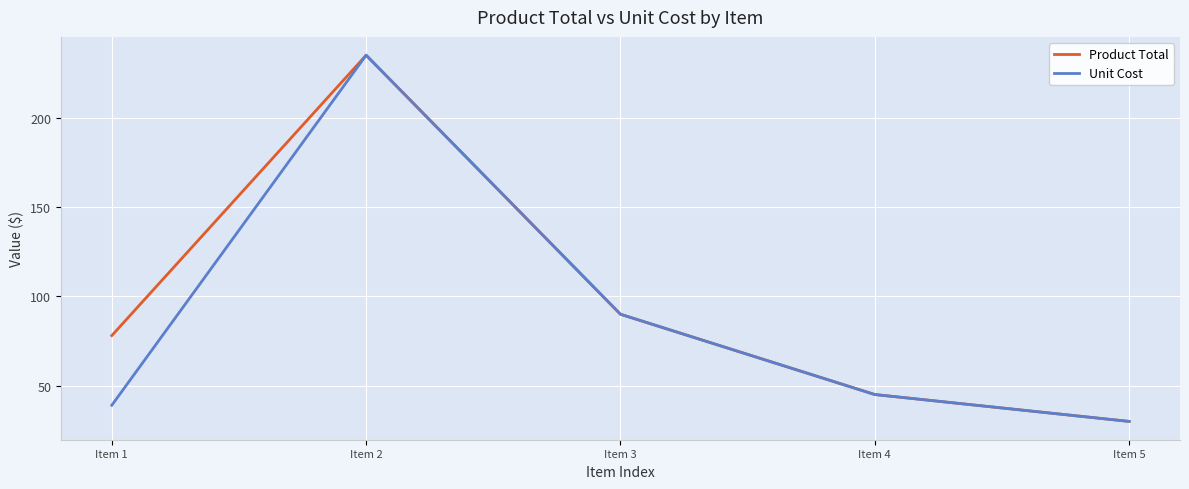

Is it true that Unit Cost equals 59.3 at Item 1?

False